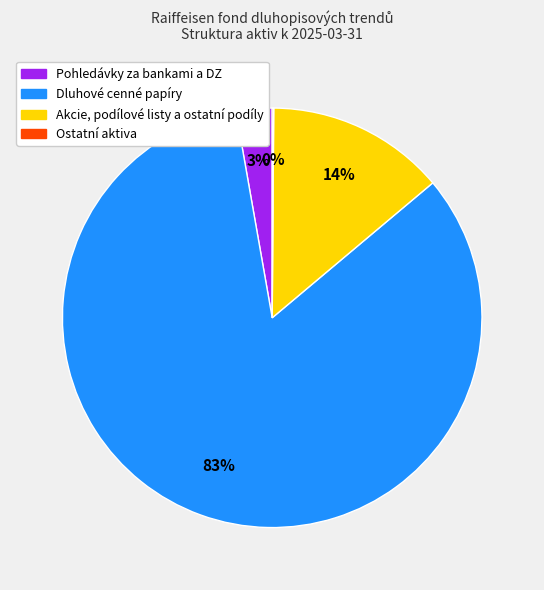

To the nearest percent, what is the difference between the largest and smallest slice percentages?

83%